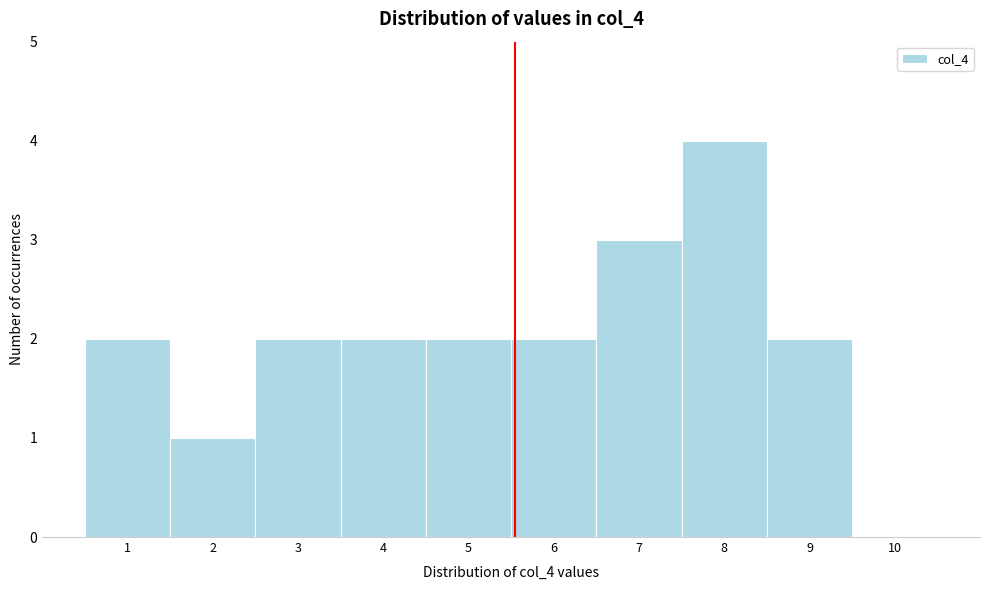

Over which range of the x-axis is the bar tallest?

7.5 to 8.5